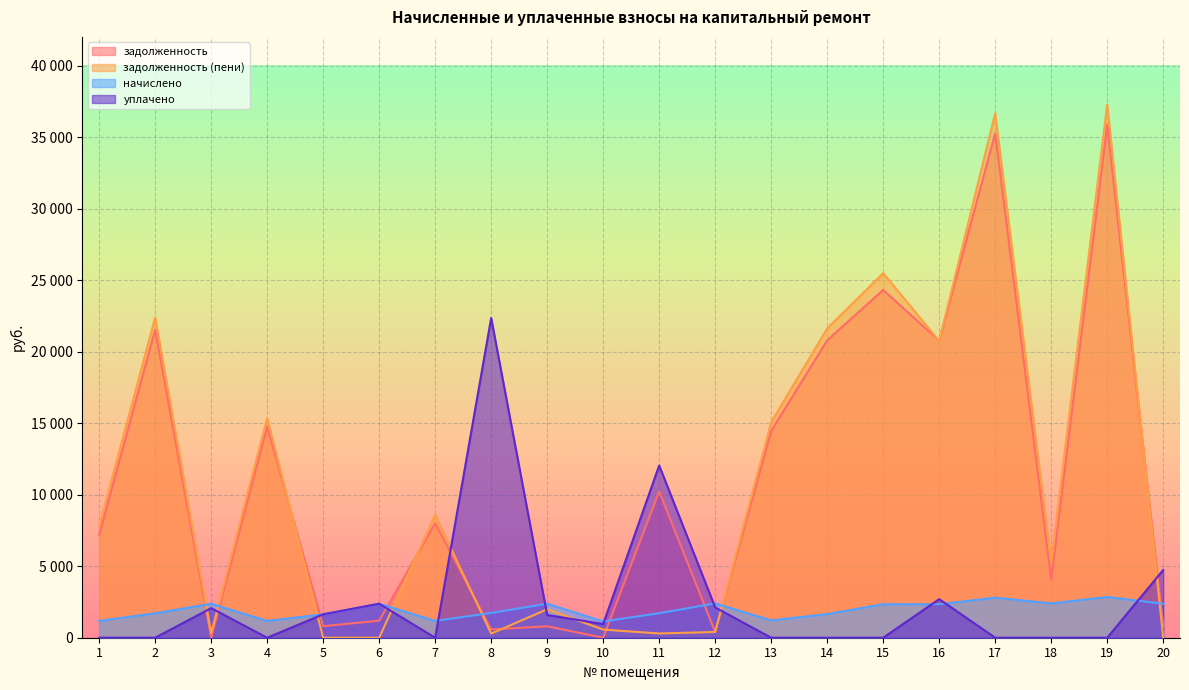

At which label does уплачено reach its peak?

8